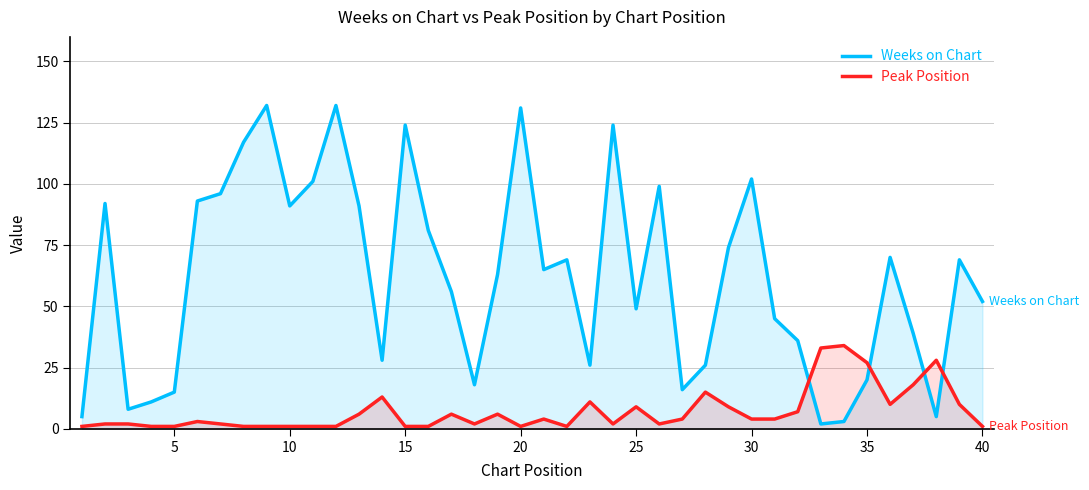

True or false: Peak Position and Weeks on Chart cross at least once.

True